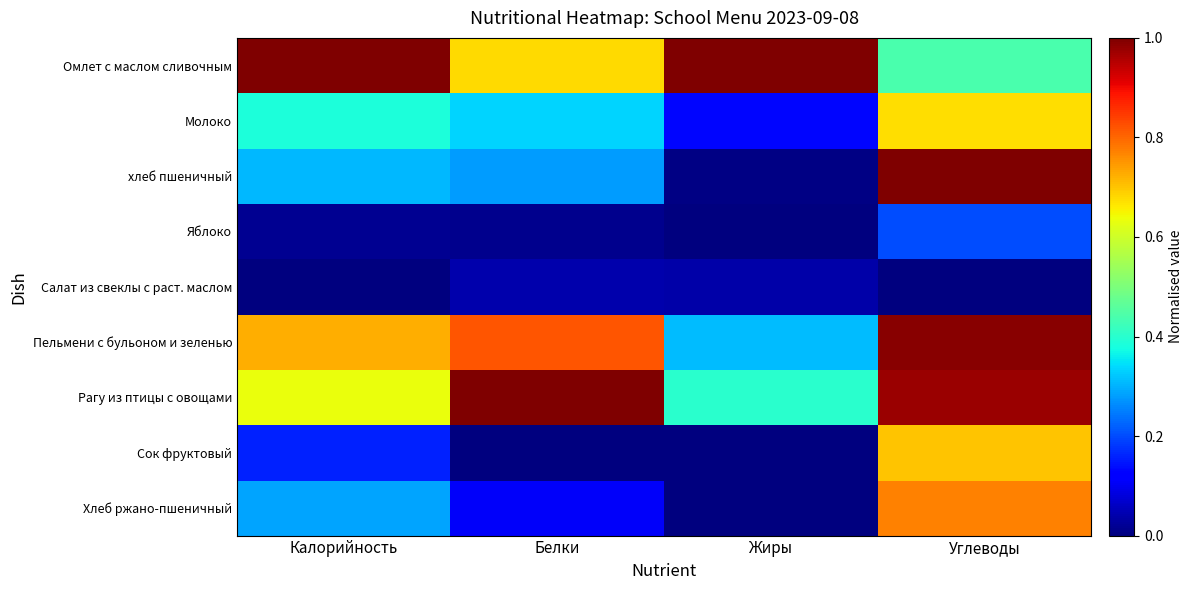

What is the total value across all series at Белки?

3.3